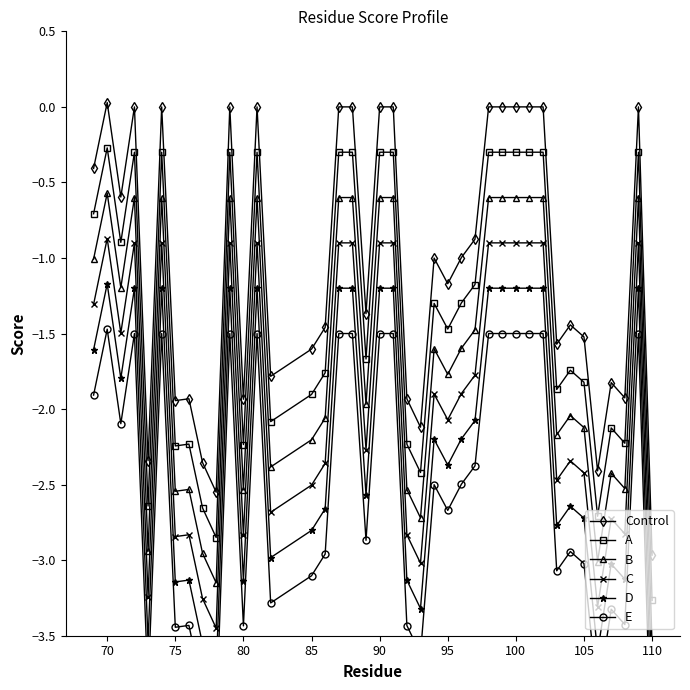

Is this an area chart (filled region under the line)?

No